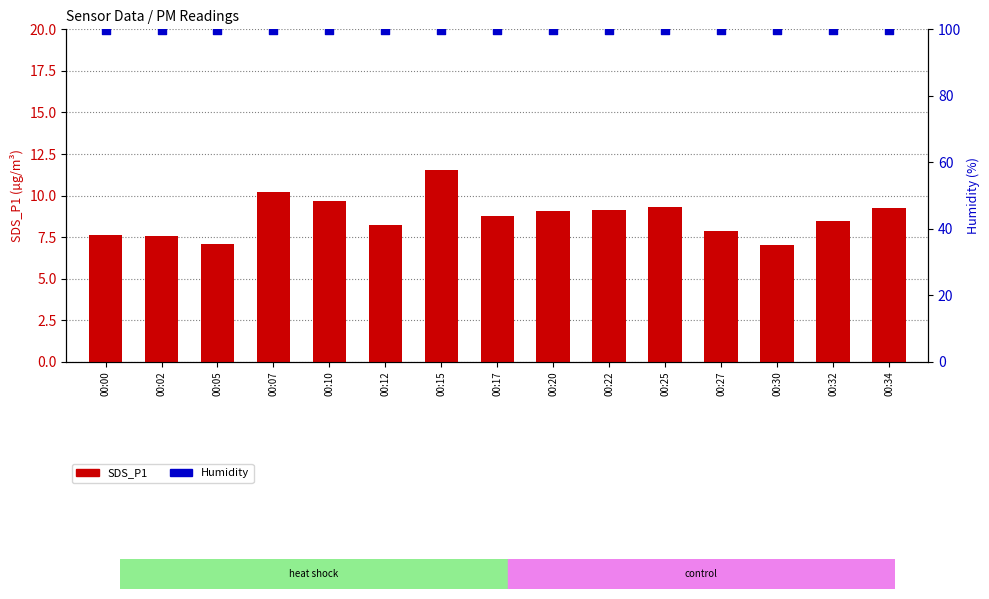

Which series has the largest Y range (max minus min)?

SDS_P1